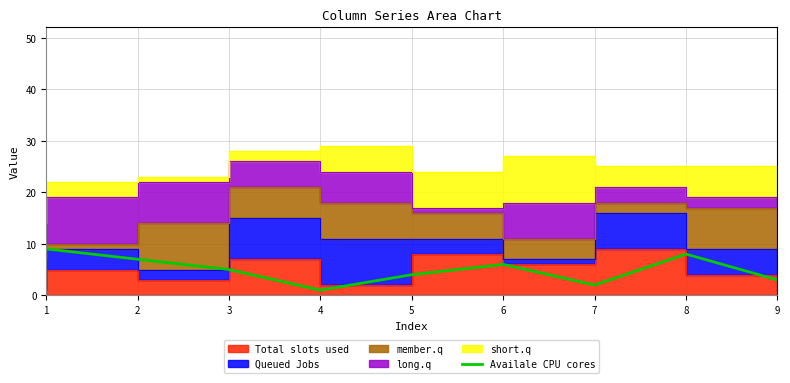

The value of Availale CPU cores at 2 is 9. True or false?

False